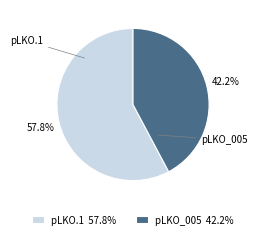

What is the ratio of the value at pLKO_005 42.2% to the value at pLKO.1 57.8%?

0.7